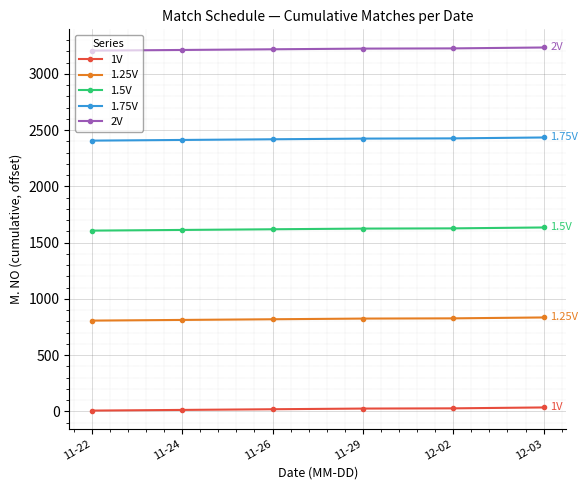

The value of 1.75V at 11-24 is 2412. True or false?

True